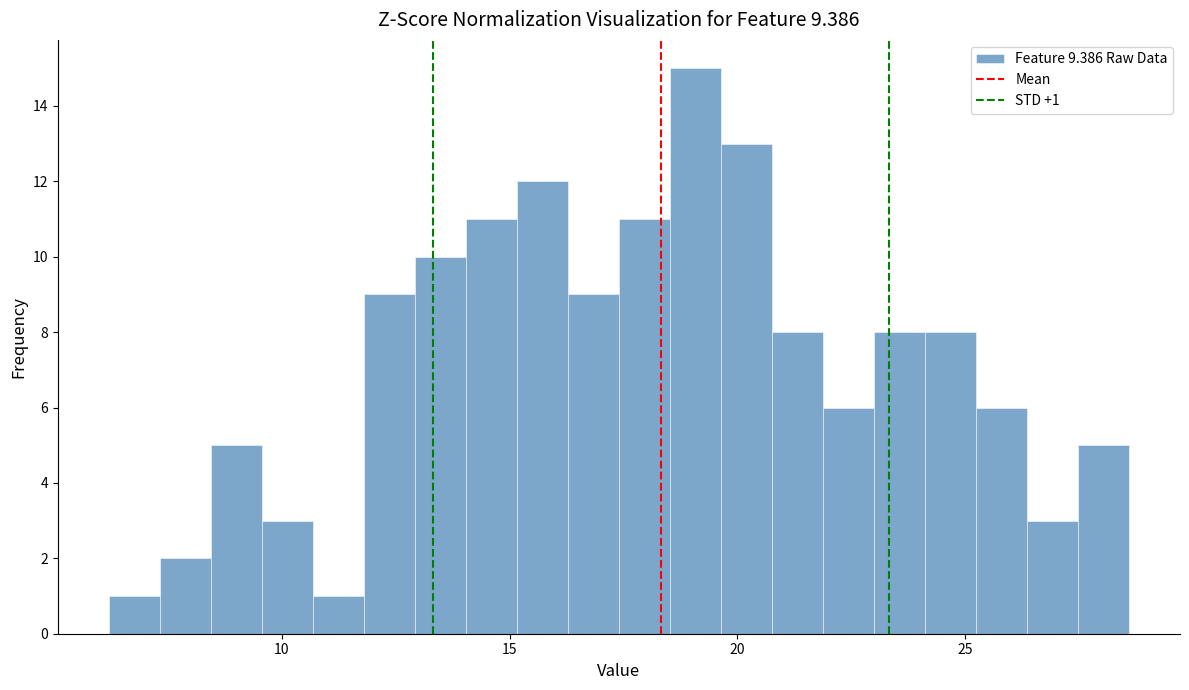

Read against the x-axis, roughly where is the centre of the tallest bar?

19.0